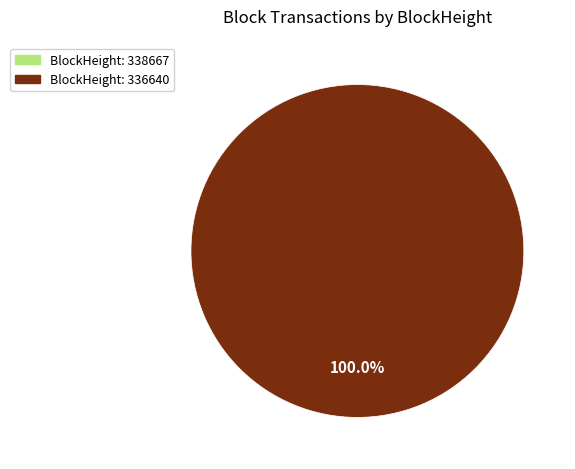

How many segments does this pie chart have?

1